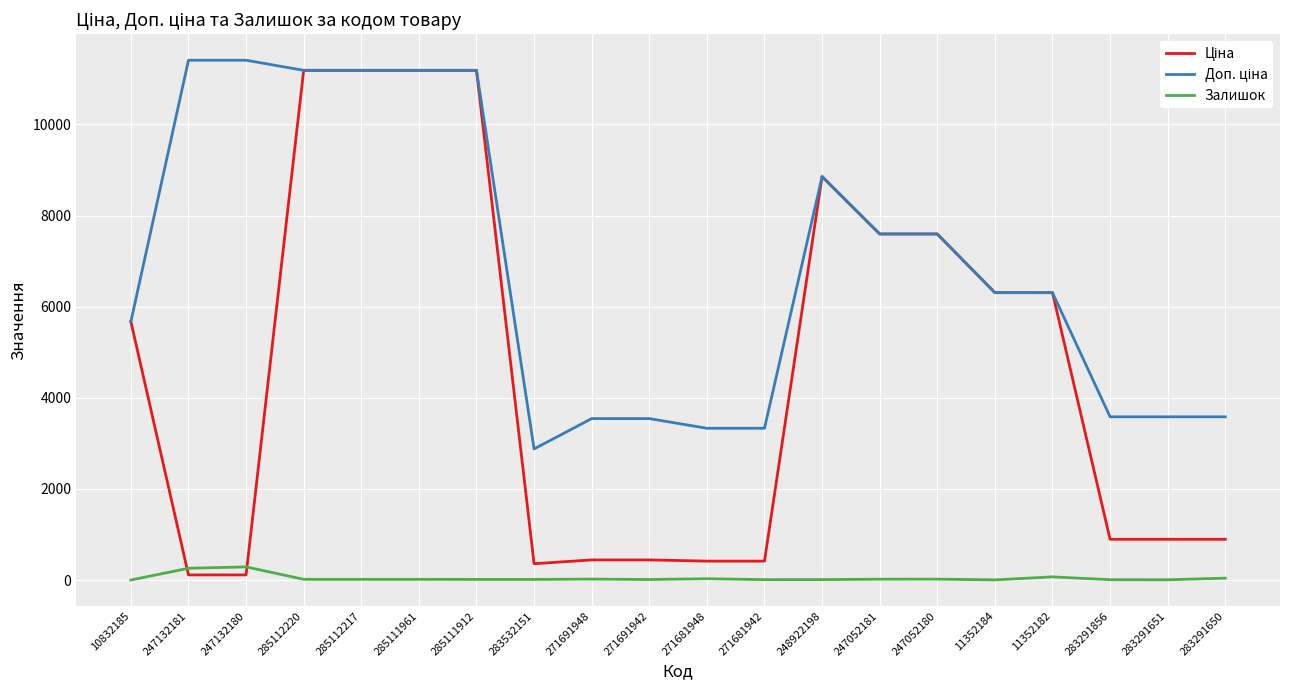

What position from the left is 285112220?

4